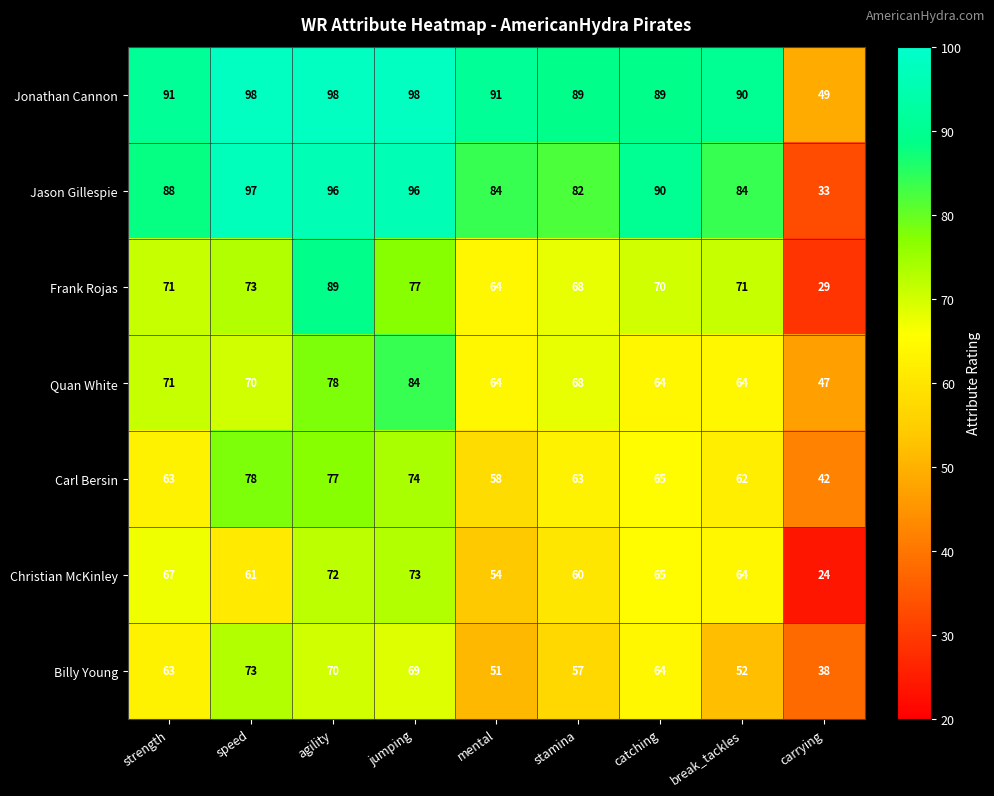

Which series changed the most between catching and break_tackles?

Billy Young